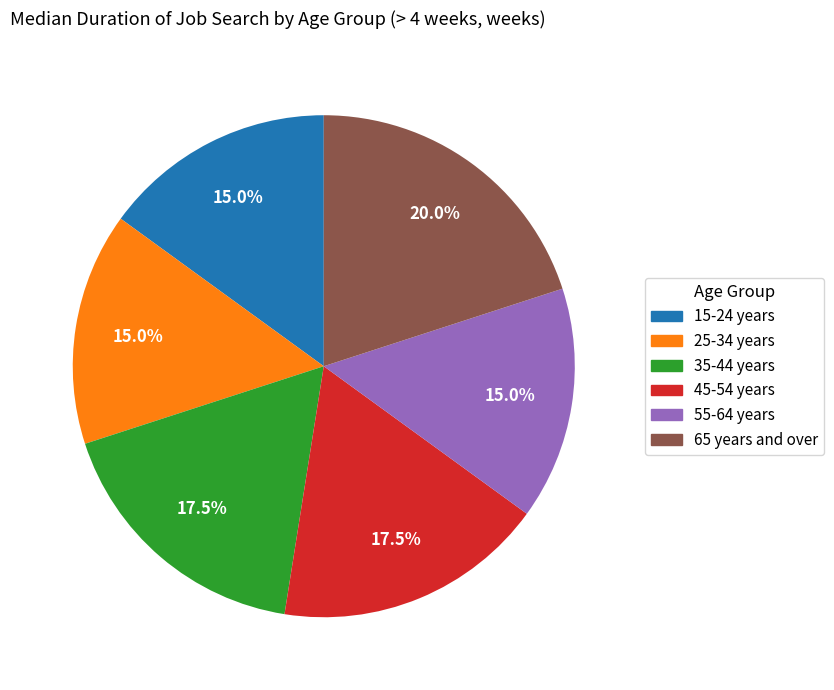

Do 55-64 years and 65 years and over together represent more than half of the pie?

No